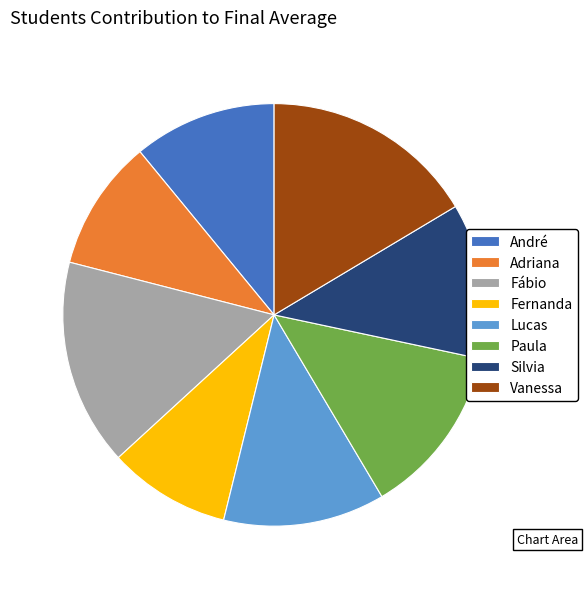

What is the ratio of the value at André to the value at Adriana?

1.1